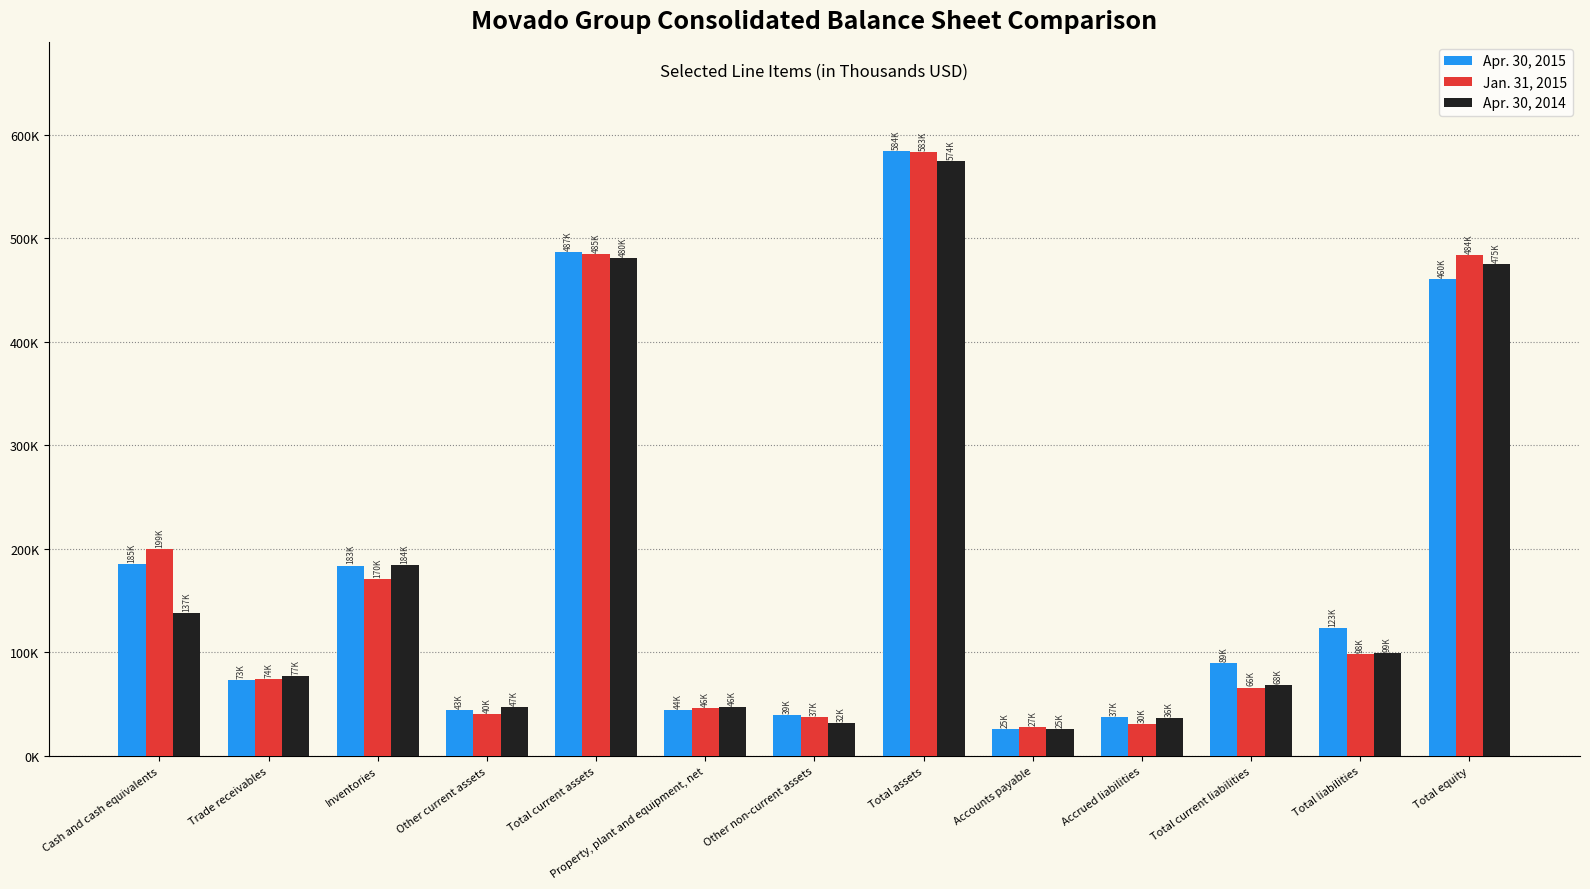

Where does the Apr. 30, 2014 series first go above 77395?

Cash and cash equivalents